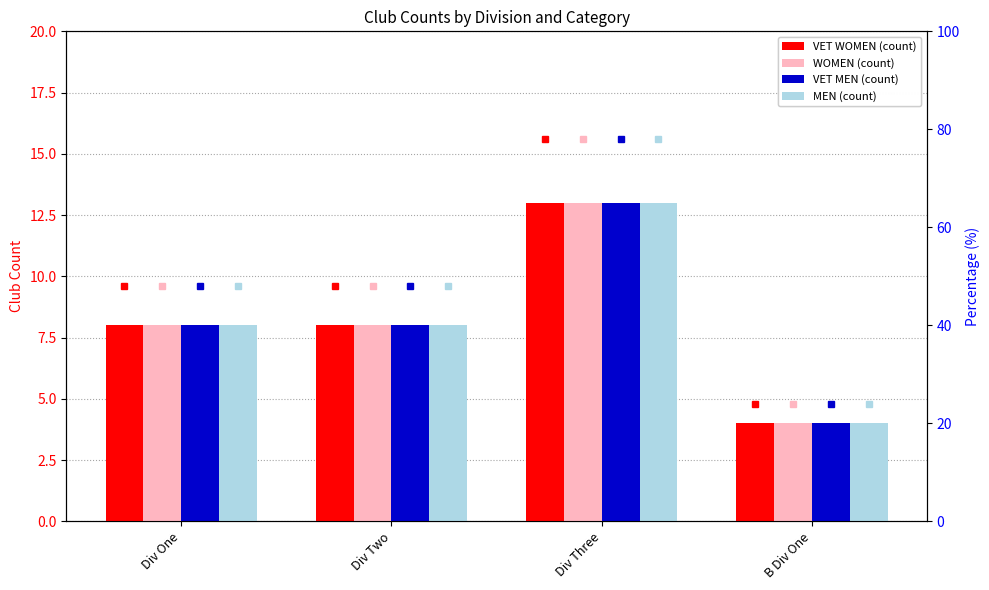

What are all the series names shown in the legend?

VET WOMEN, WOMEN, VET MEN, MEN